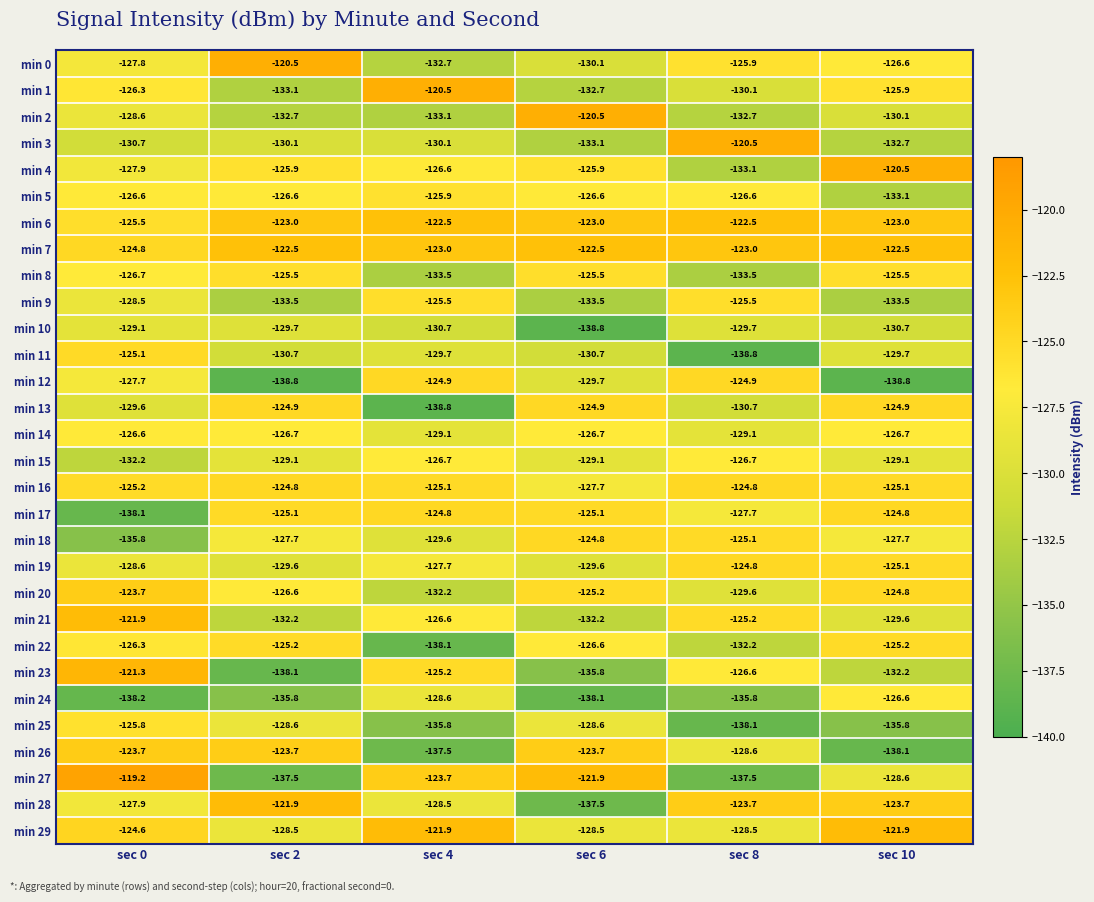

Which series has the largest total across all categories?

min 7